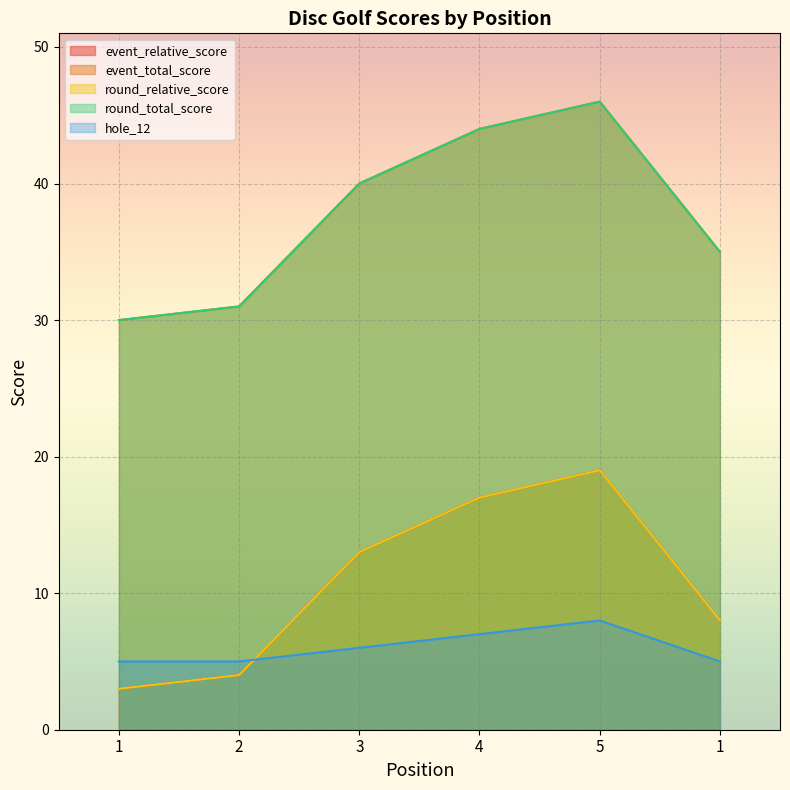

Which series has the largest total across all categories?

event_total_score